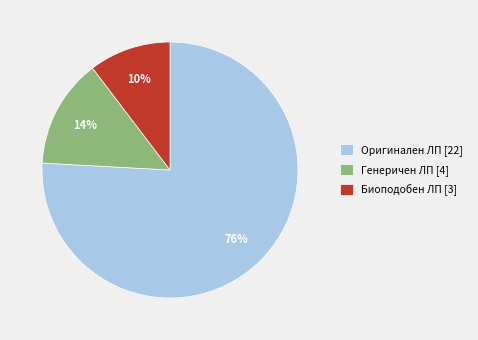

Count the number of slices in the pie.

3